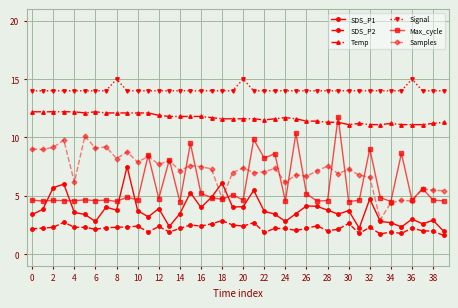

How many lines are shown in the chart?

6